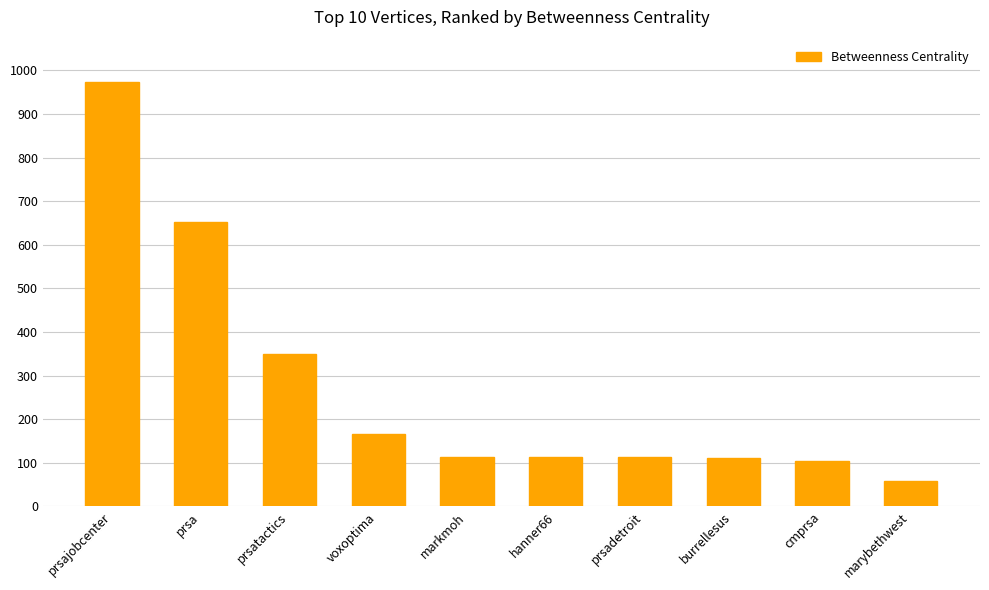

What is the sum of the values at markmoh and prsa?

765.5